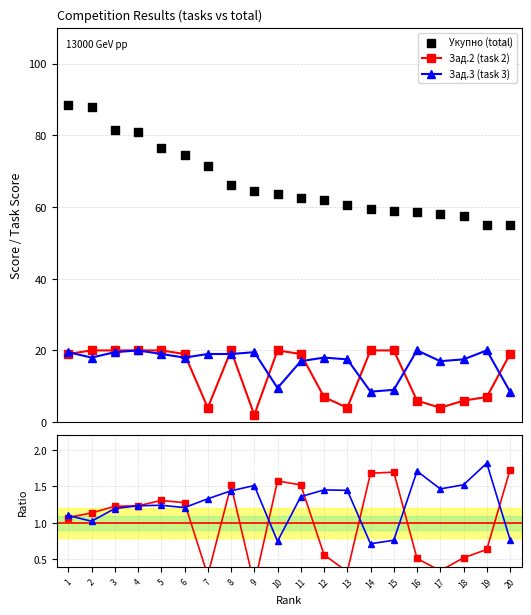

At which category is the sum across all series the highest?

1